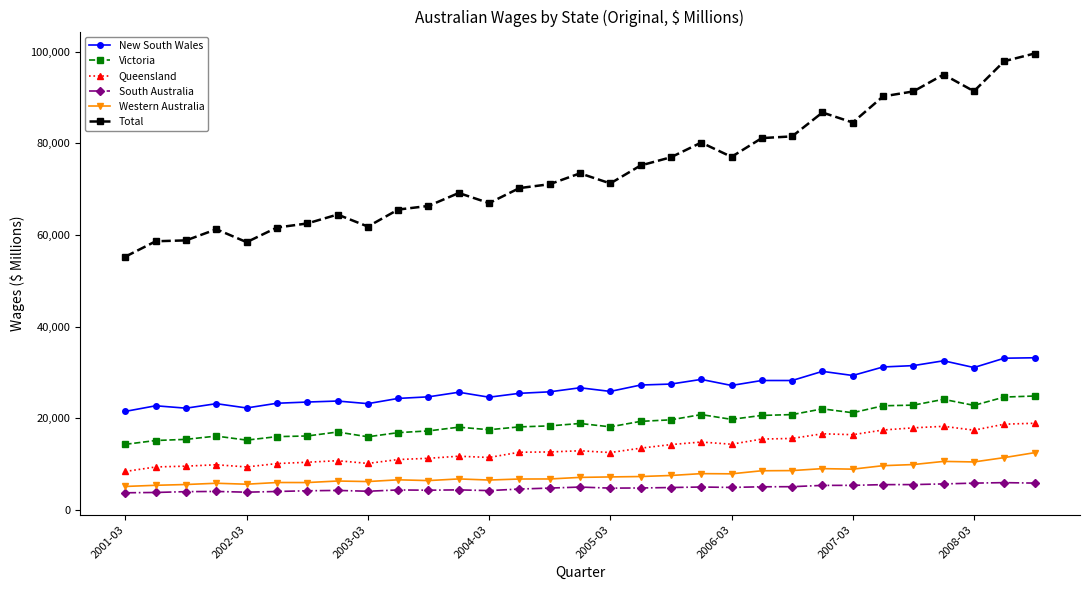

What is the difference between the second highest and second lowest values in the Western Australia series?

6042